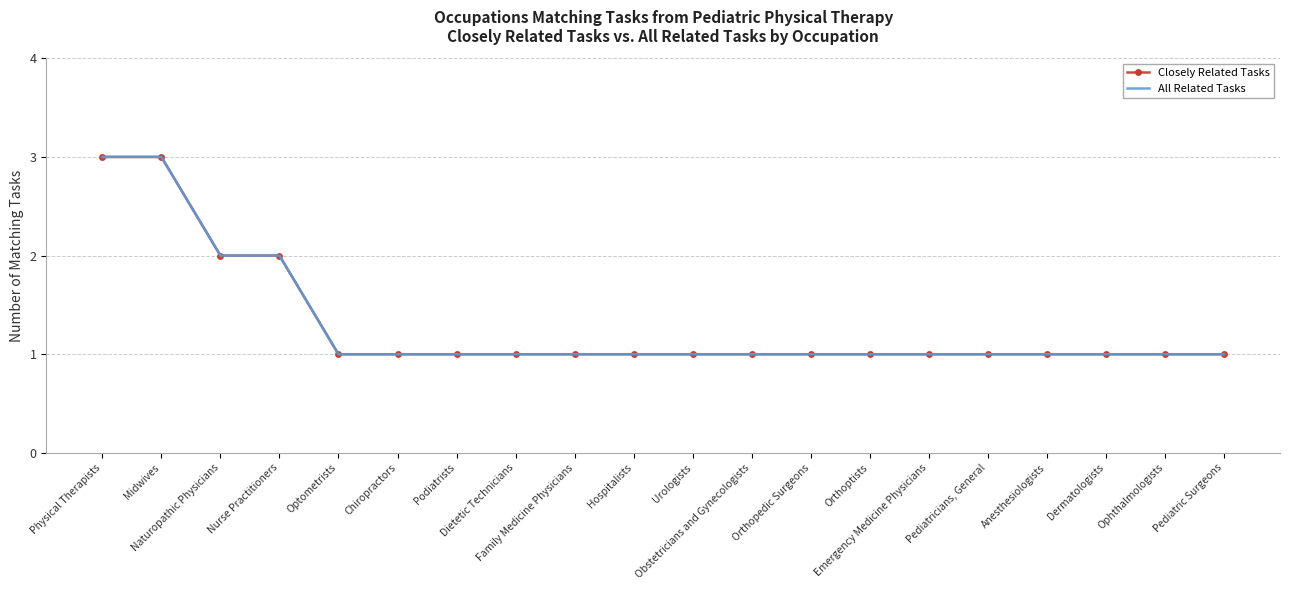

The All Related Tasks series shows 0 at Hospitalists. True or false?

False